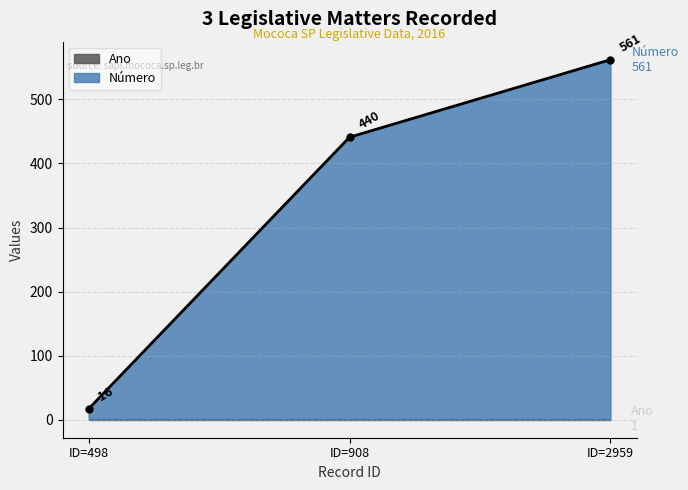

List the labels in order of value, smallest first.

ID=498, ID=908, ID=2959